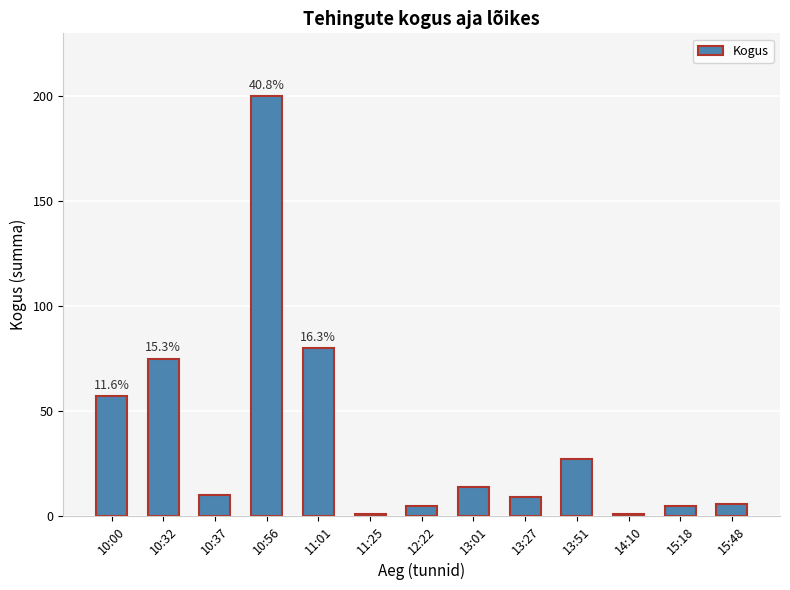

Where does the data first go above 10?

10:00